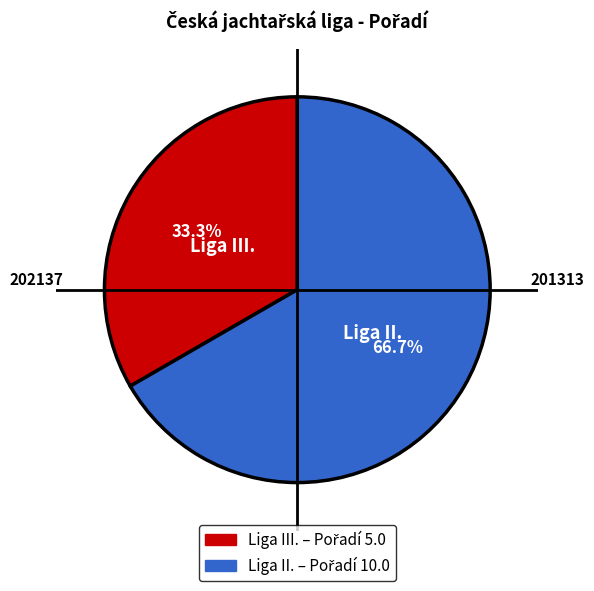

Is there any slice that represents more than half of the pie?

Yes